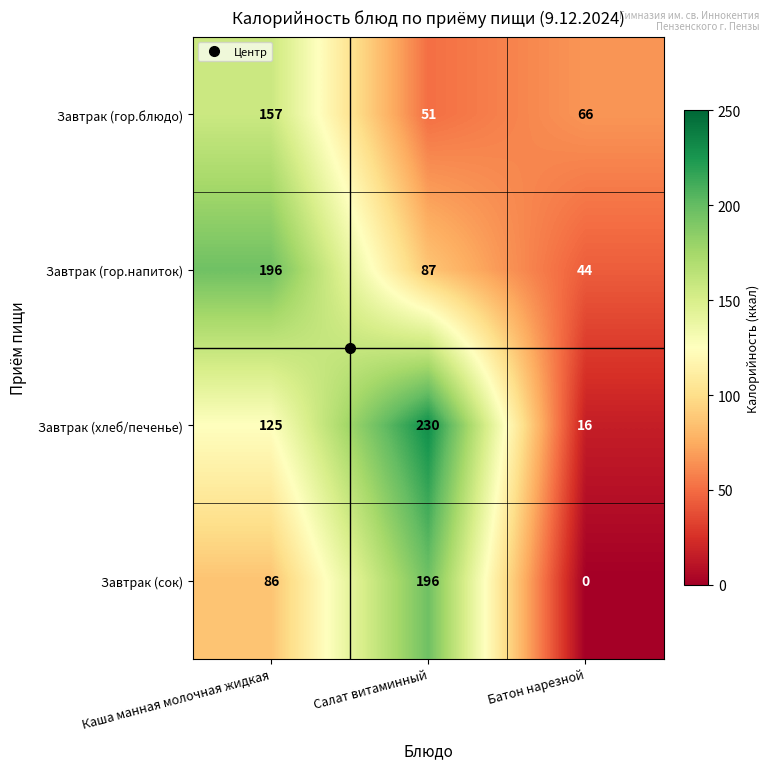

How many distinct data groups are displayed?

4